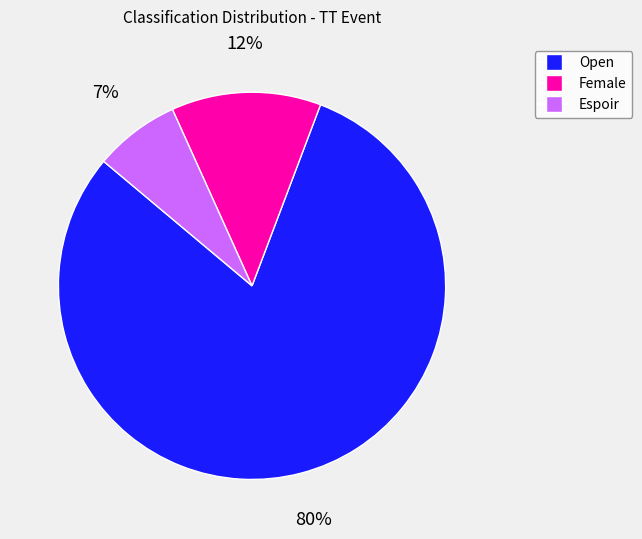

The Open slice represents 86% of the pie. True or false?

False